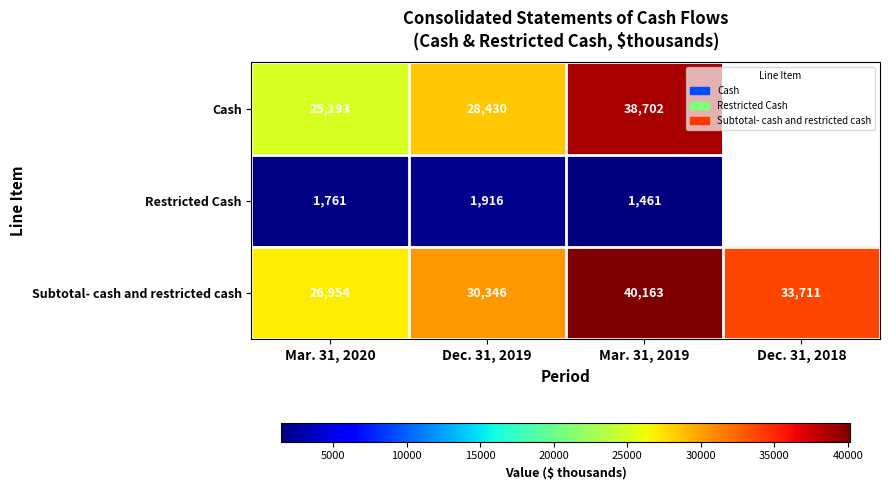

At Mar. 31, 2020, list the series in order from largest to smallest.

Subtotal- cash and restricted cash, Cash, Restricted Cash